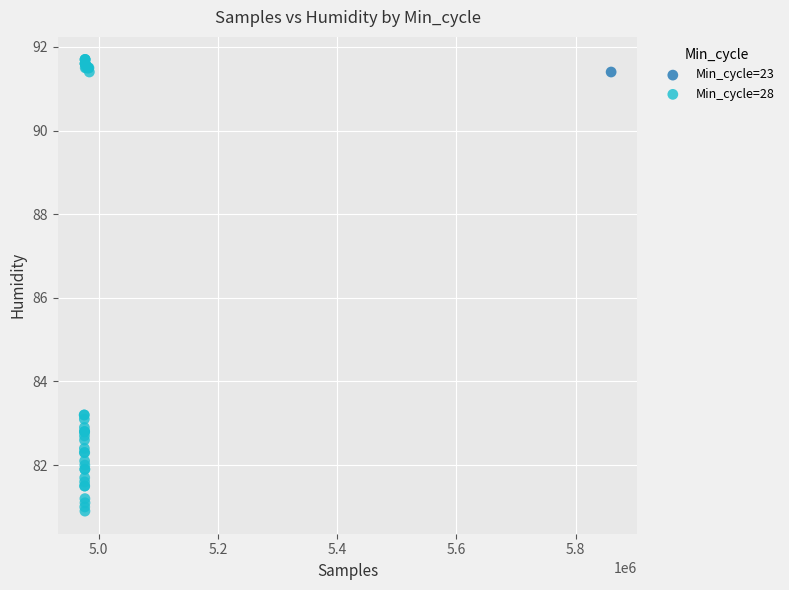

What are all the series names shown in the legend?

Min_cycle=23, Min_cycle=28